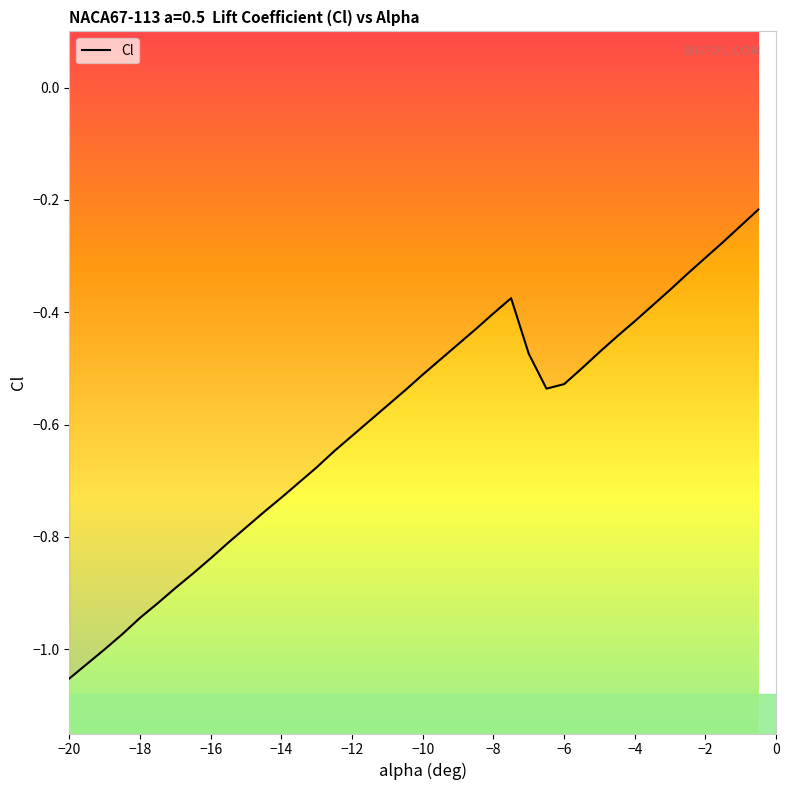

How many lines are shown in the chart?

1